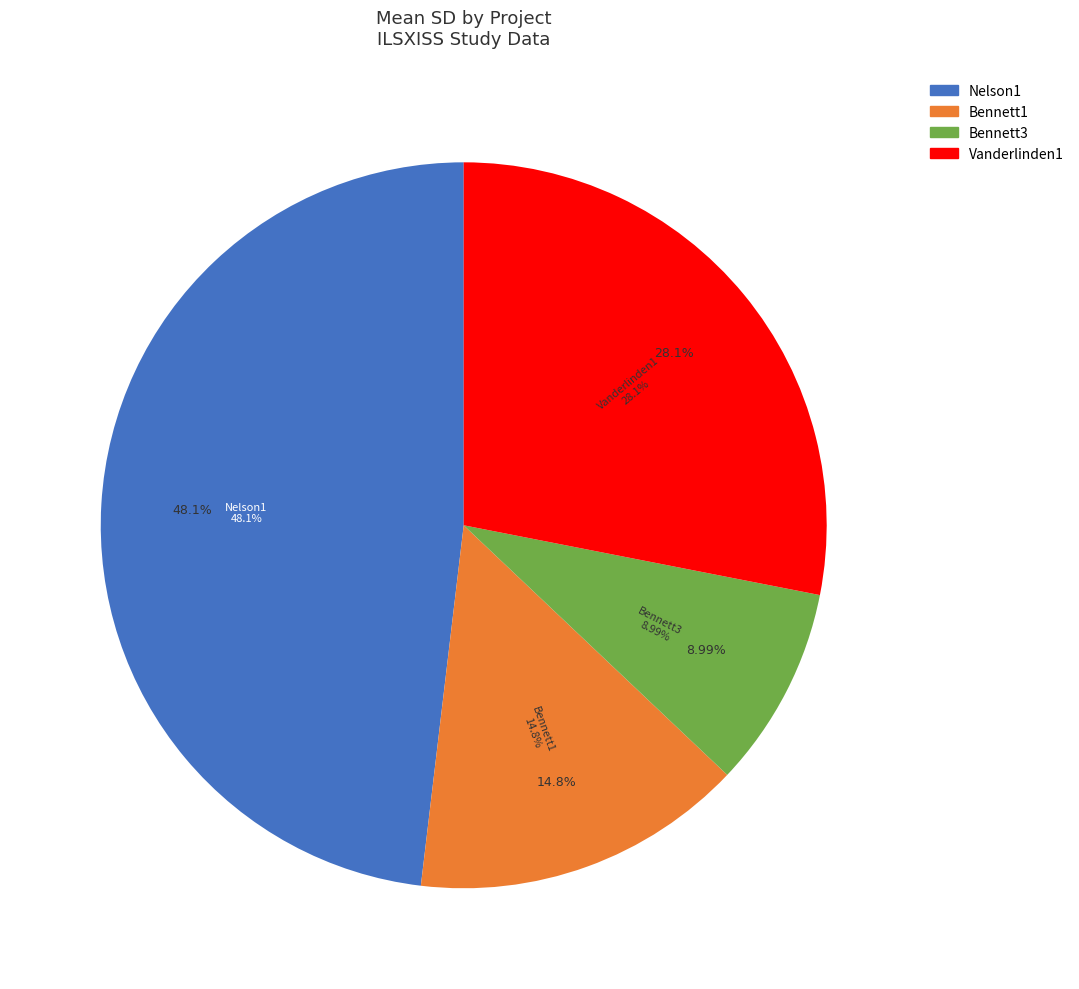

Combined, do Nelson1 and Vanderlinden1 account for over 50%?

Yes